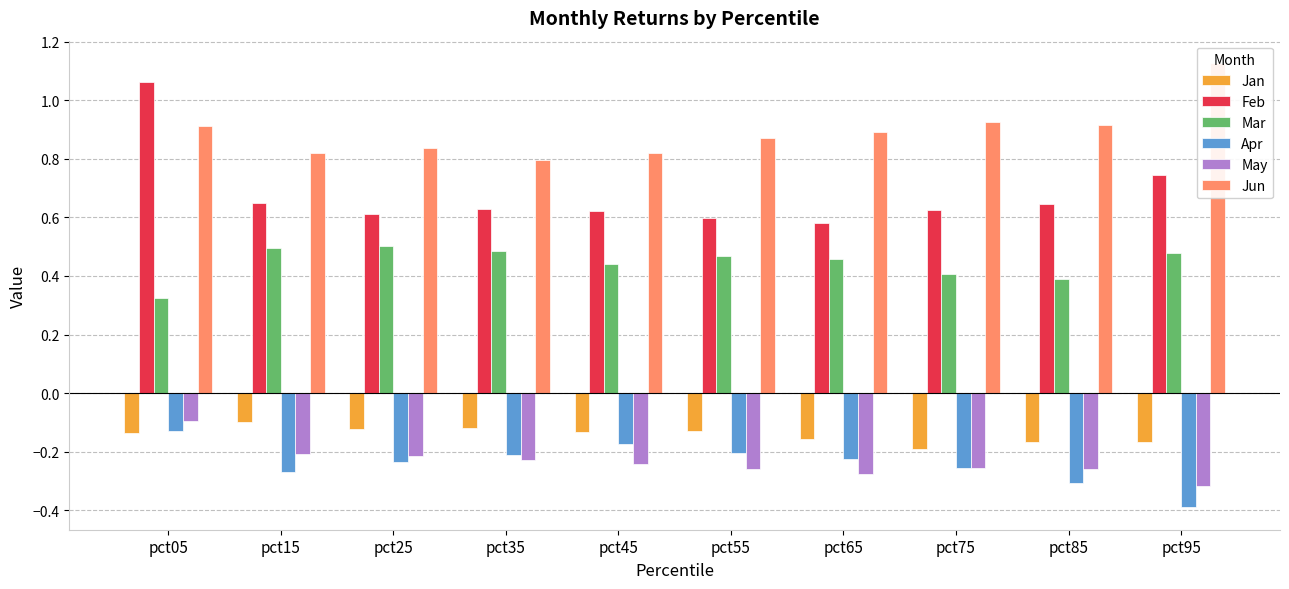

How many categories are shown in the chart?

10